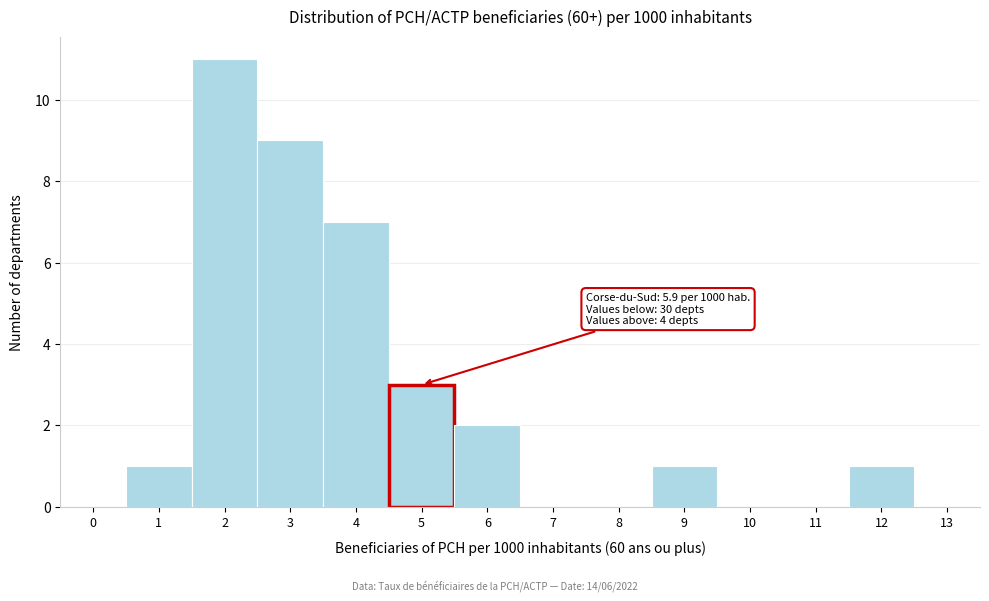

Reading left to right, what are all the values shown in this chart?

0=0	1=1	2=11	3=9	4=7	5=3	6=2	7=0	8=0	9=1	10=0	11=0	12=1